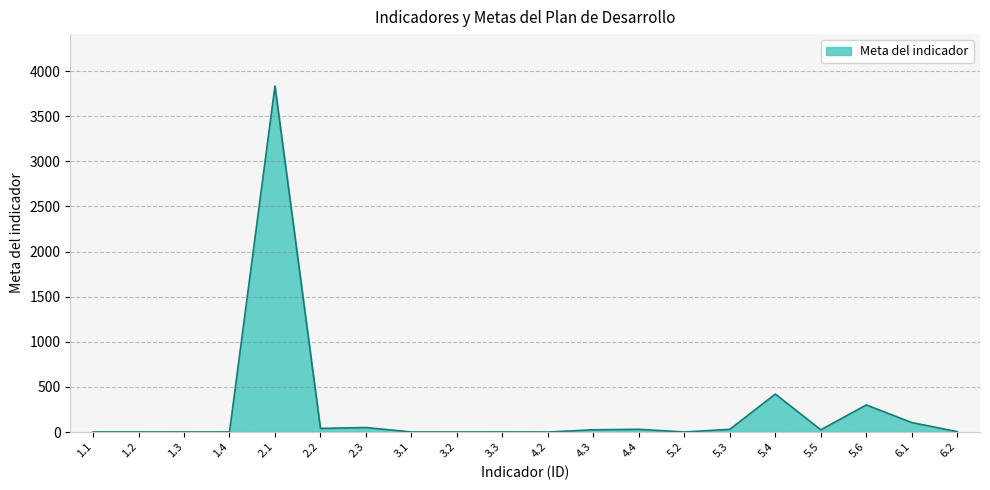

What is the maximum value shown in the chart?

3834.0